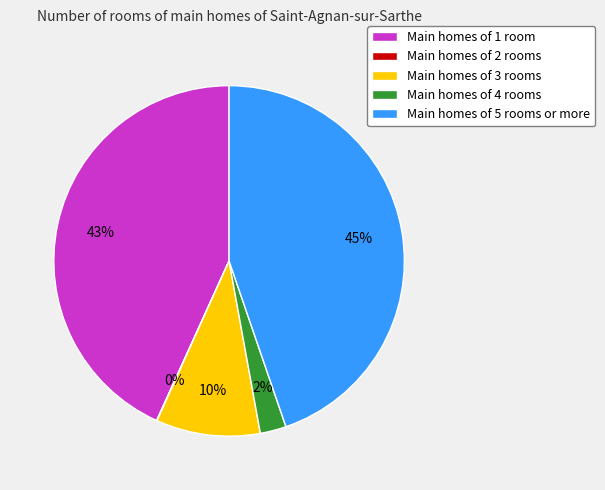

To the nearest percent, what portion does Main homes of 5 rooms or more represent?

45%